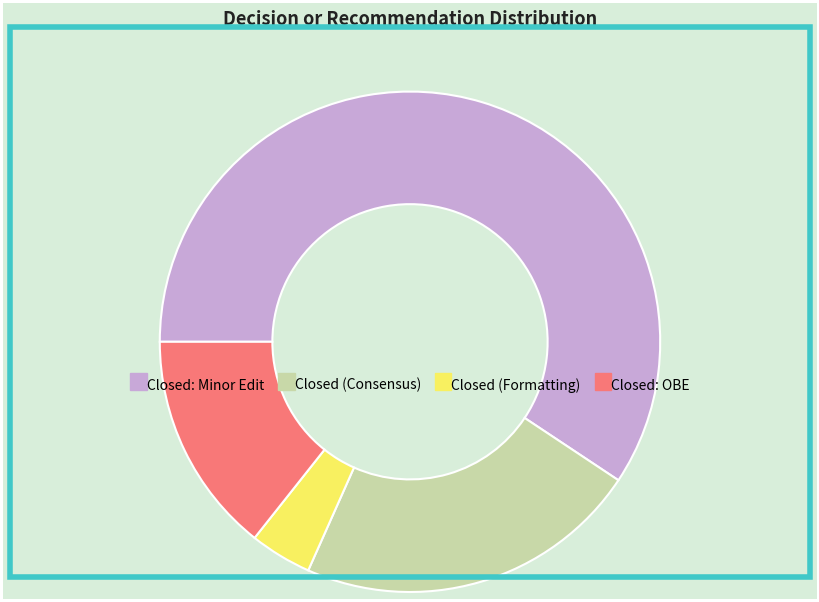

Between Closed (Consensus) and Closed: OBE, which is larger?

Closed (Consensus)